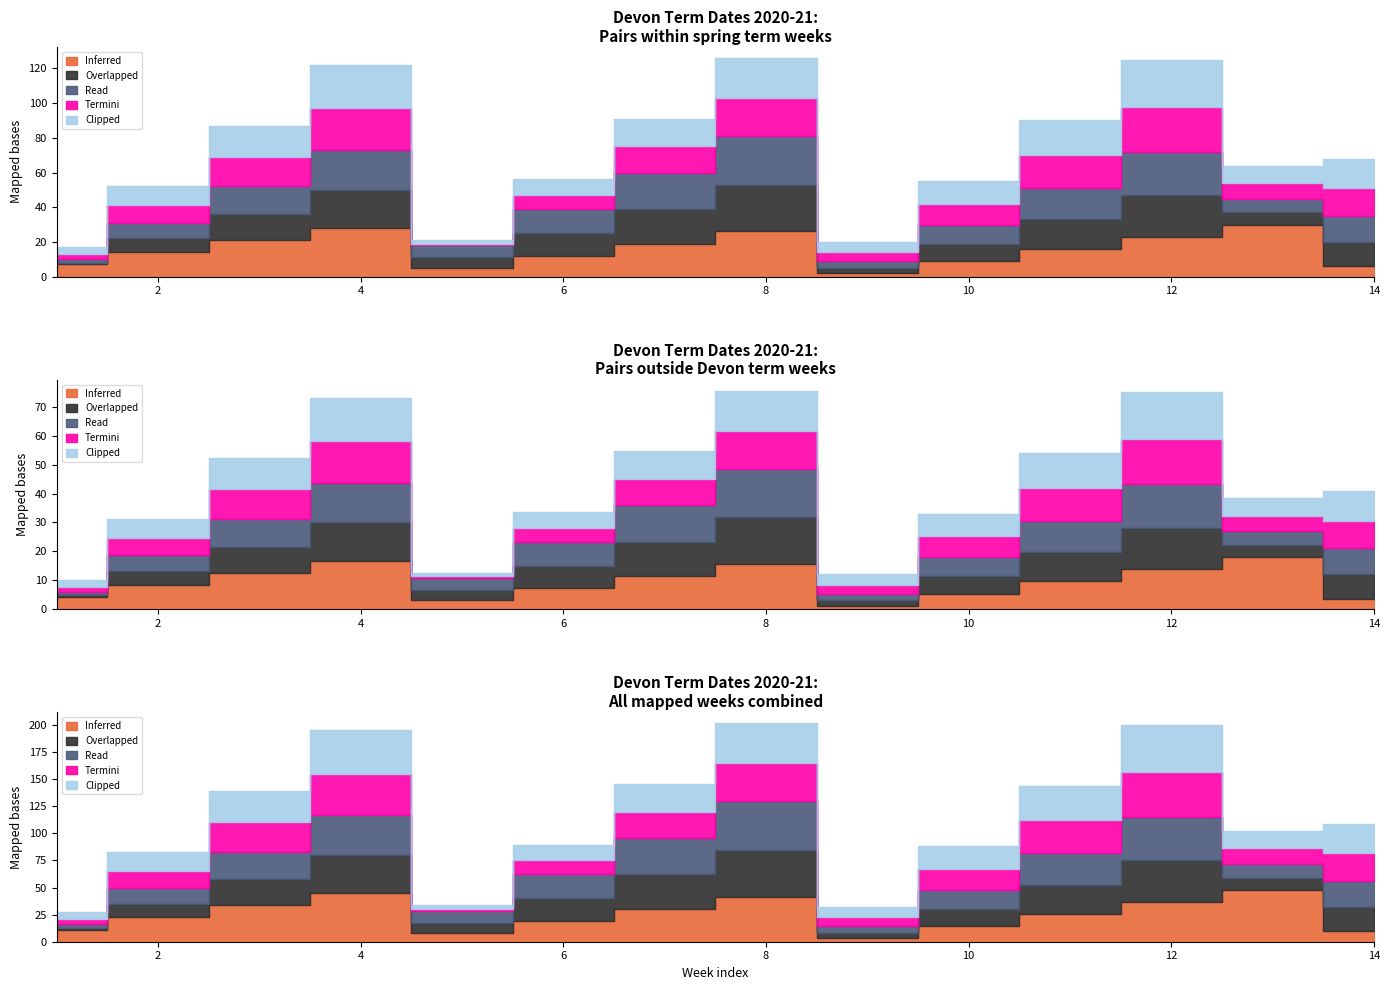

What are all the series names shown in the legend?

Inferred, Overlapped, Read, Termini, Clipped